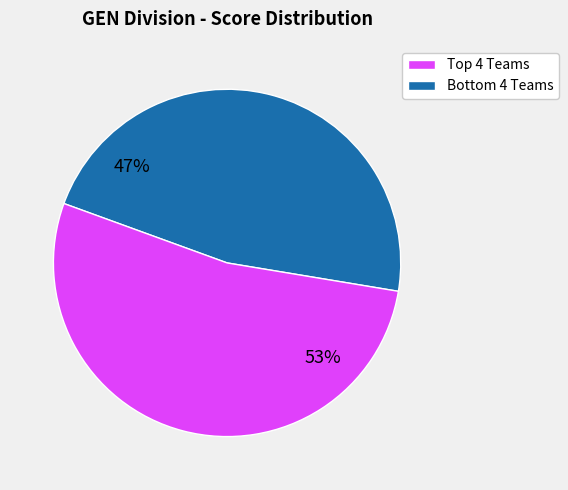

Is there a majority slice in this chart?

Yes